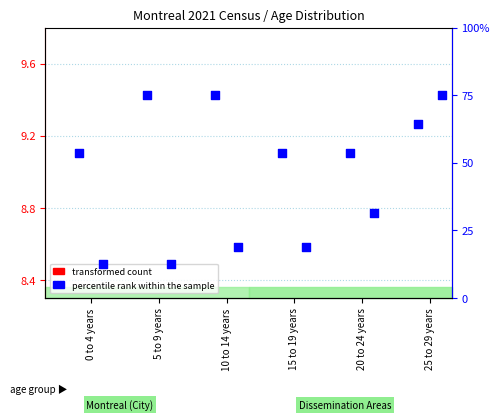

Which series has the widest spread of Y values?

percentile rank within the sample